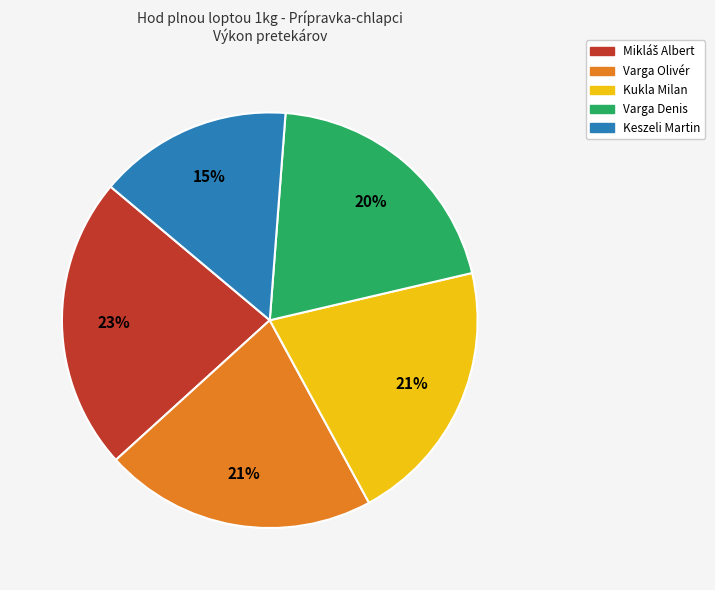

True or false: Varga Olivér accounts for 21% of the total.

True